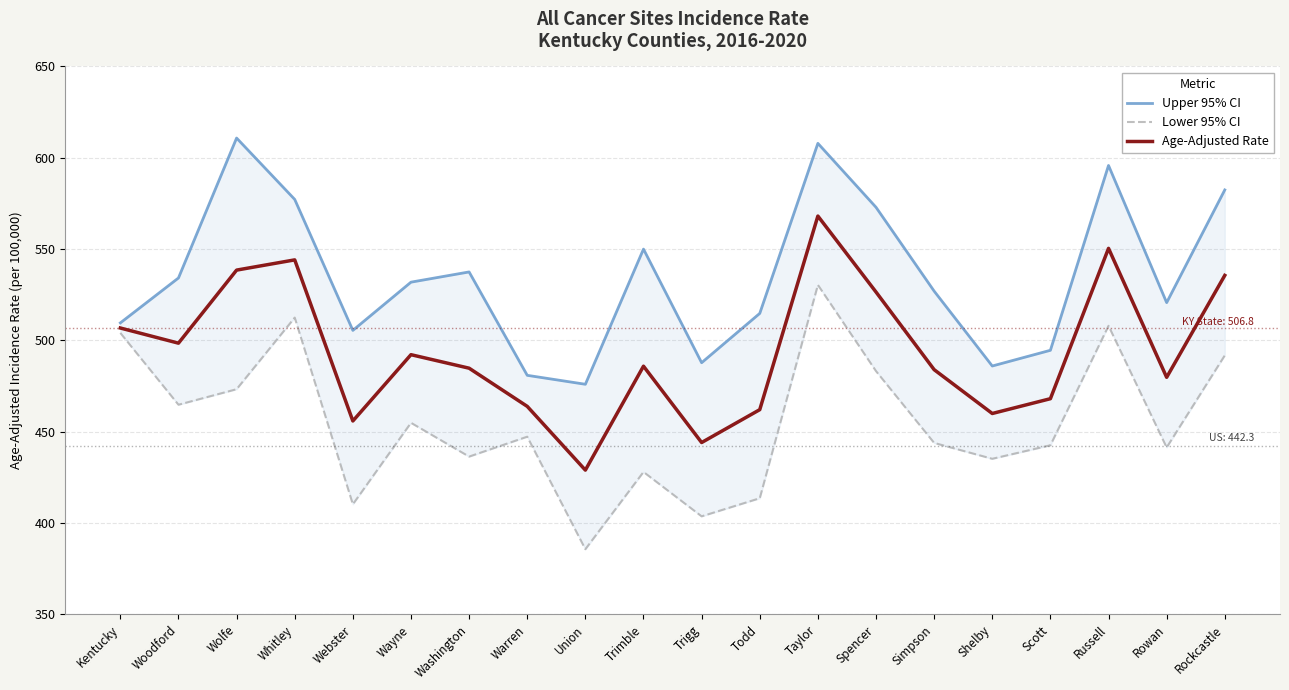

What are all the series names shown in the legend?

Upper 95% CI, Lower 95% CI, Age-Adjusted Rate